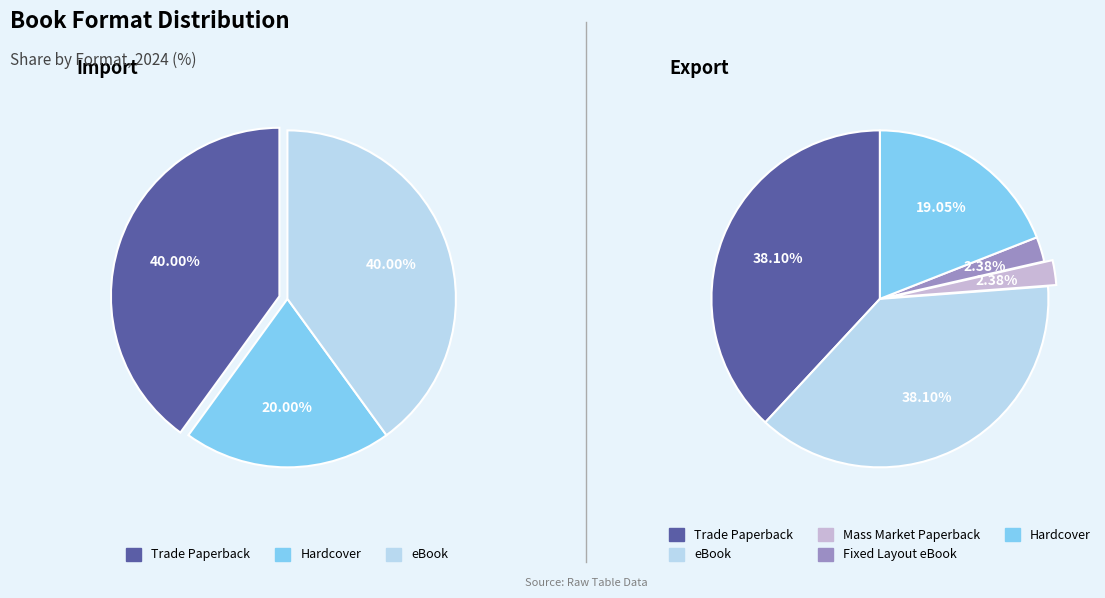

What percentage is NOT represented by Mass Market Paperback?

97.6%